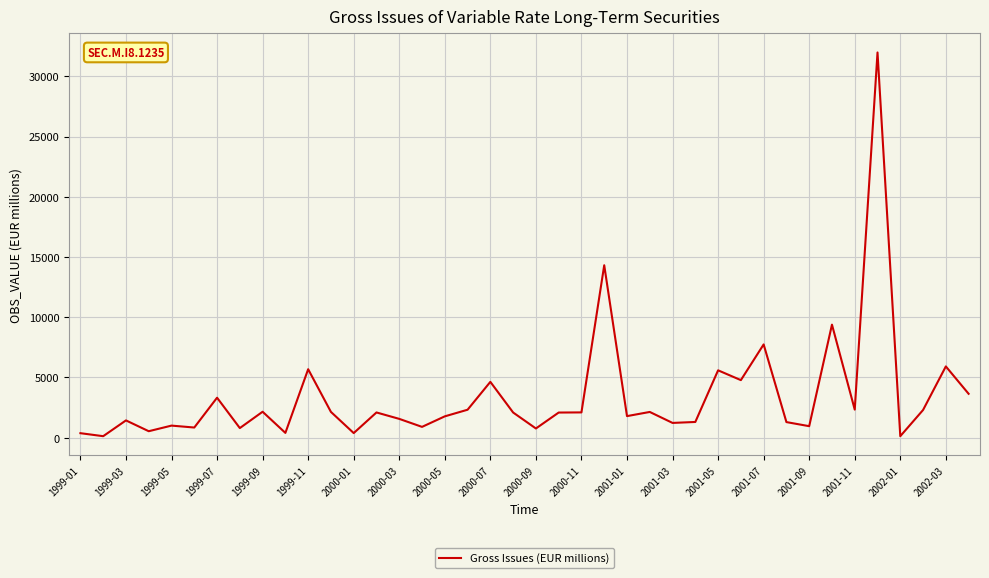

What is the greatest value displayed?

31981.8